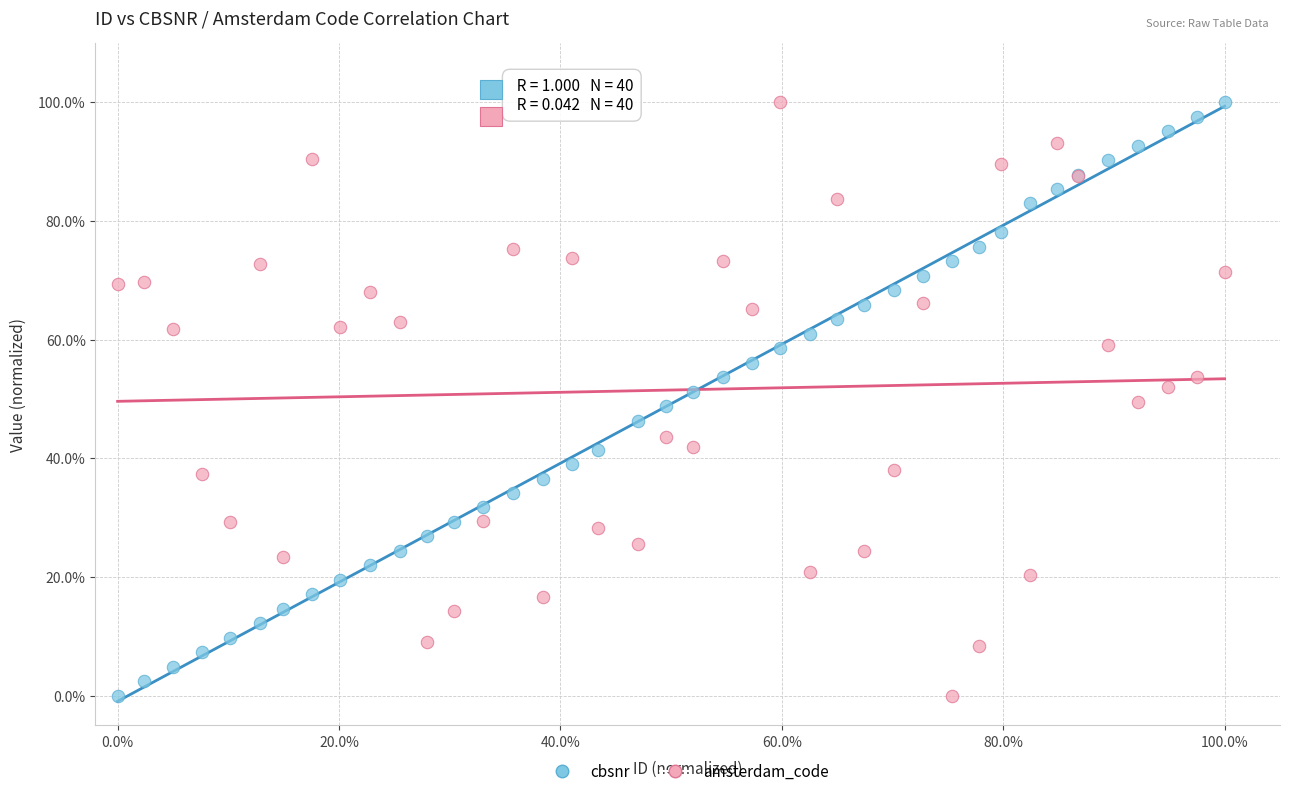

What are all the series names shown in the legend?

cbsnr, amsterdam_code